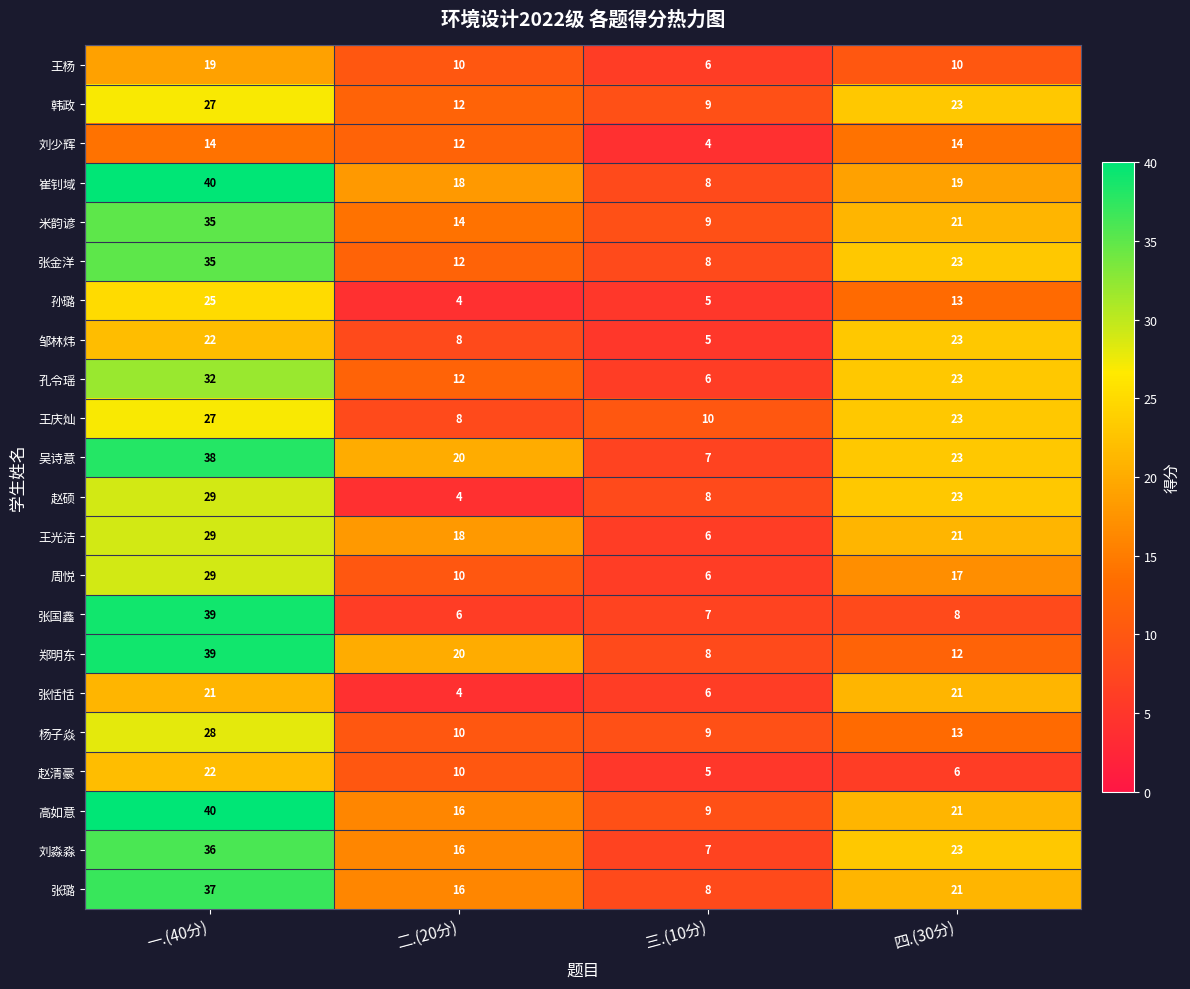

List the labels in order of 高如意 value, largest first.

一.(40分), 四.(30分), 二.(20分), 三.(10分)